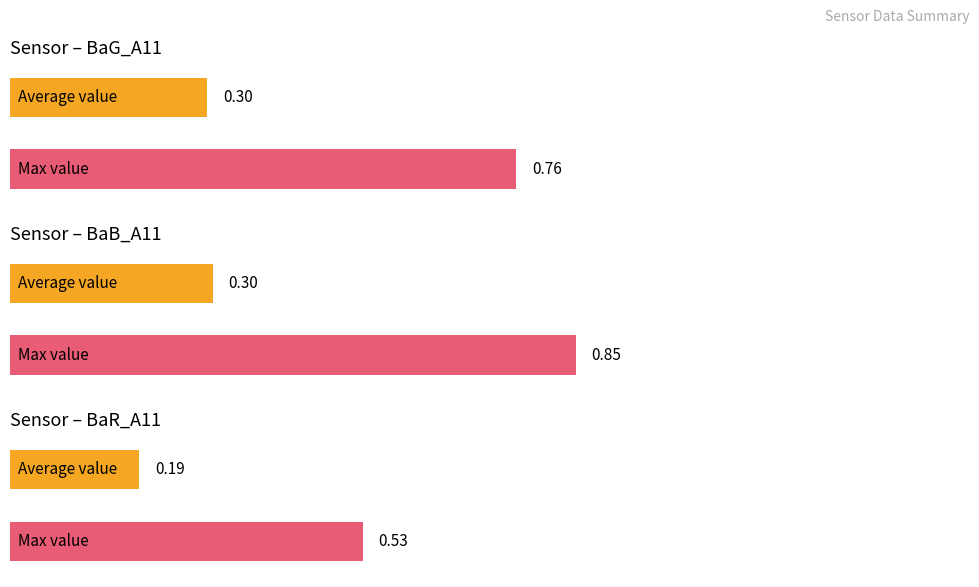

Is it true that T_S11 equals 11.9 at 23:17?

False